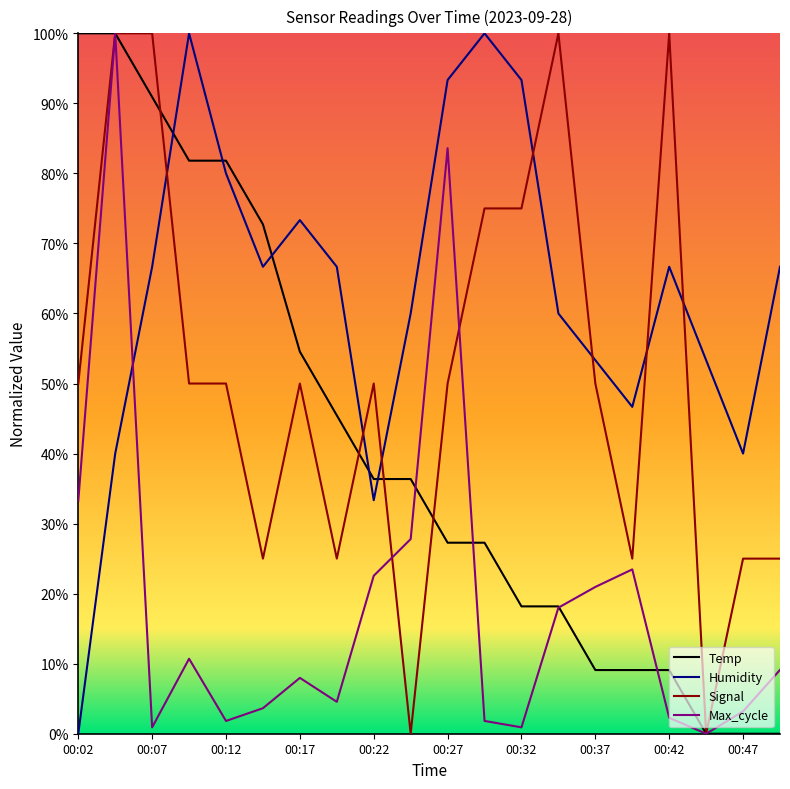

True or false: Humidity has more than 0 points higher than both neighbors.

True